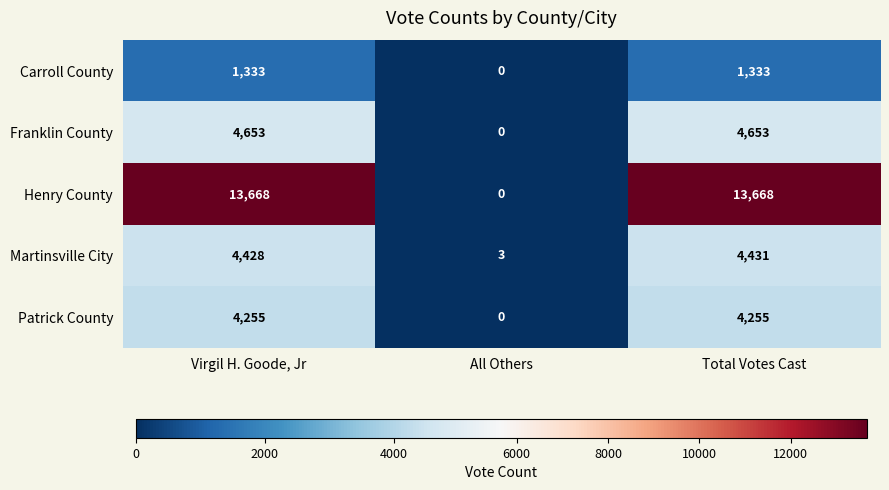

What is the spread (max minus min) of values at Total Votes Cast?

12335